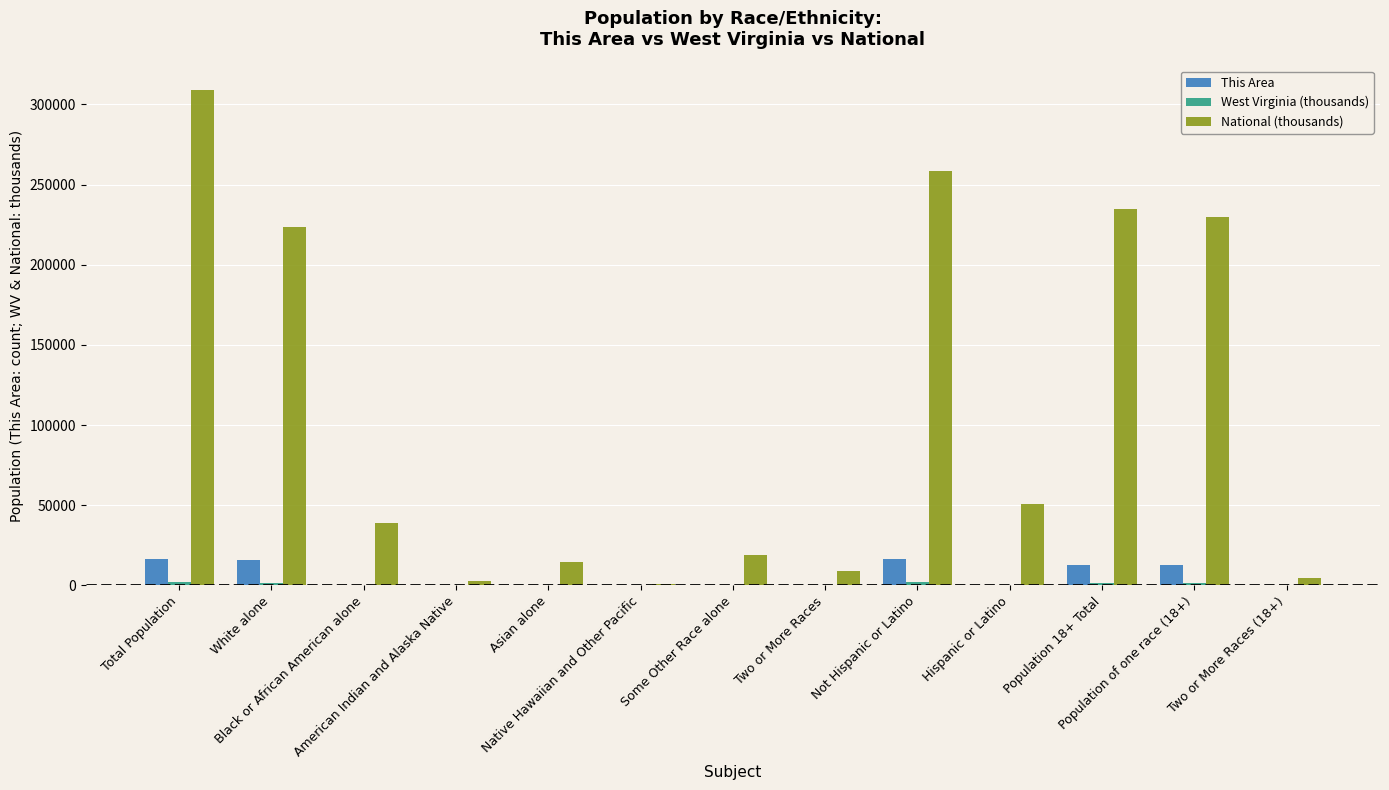

Is it true that This Area equals 16059.0 at White alone?

True